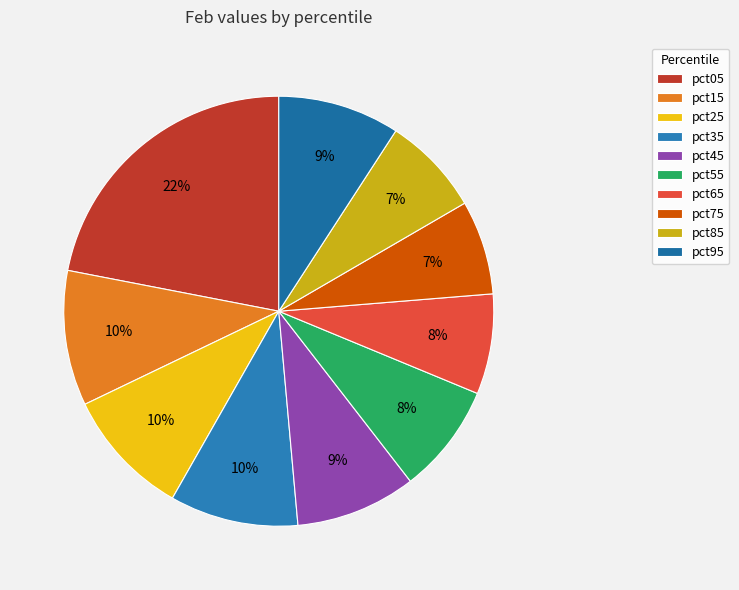

Rank the categories by value from lowest to highest.

pct75, pct85, pct65, pct55, pct45, pct95, pct25, pct35, pct15, pct05